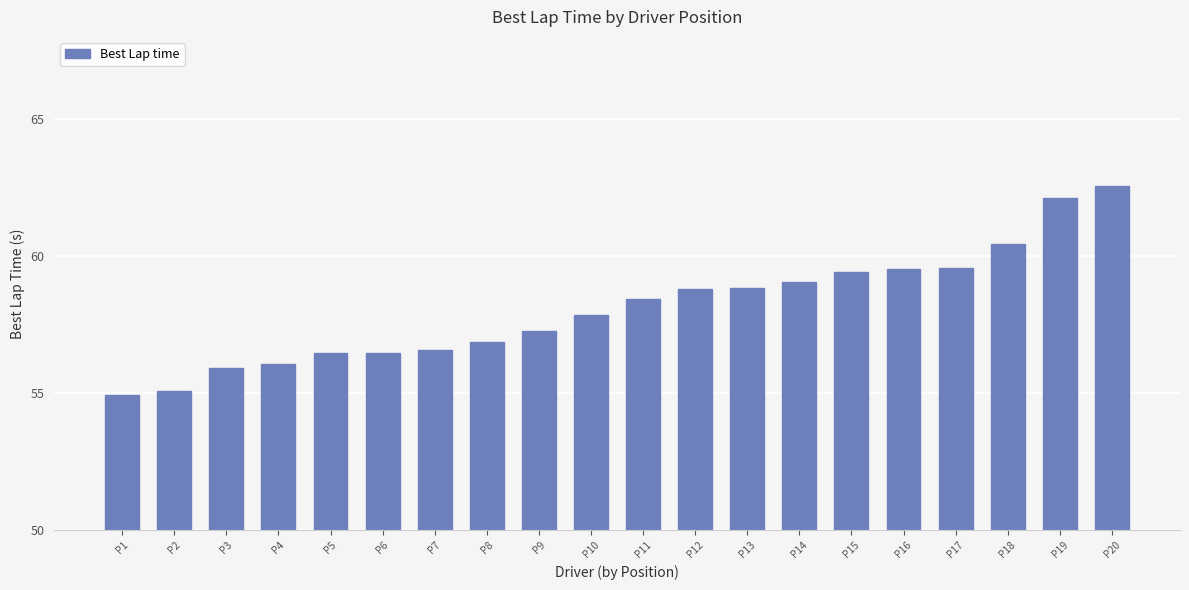

What is the difference between the maximum and second lowest values?

7.5